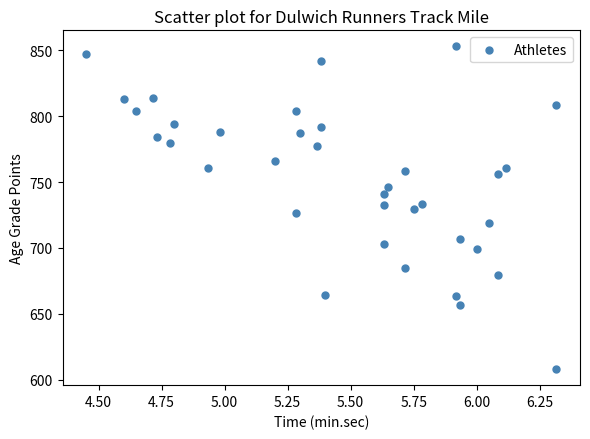

What is the range of Y values (max minus min)?

244.9